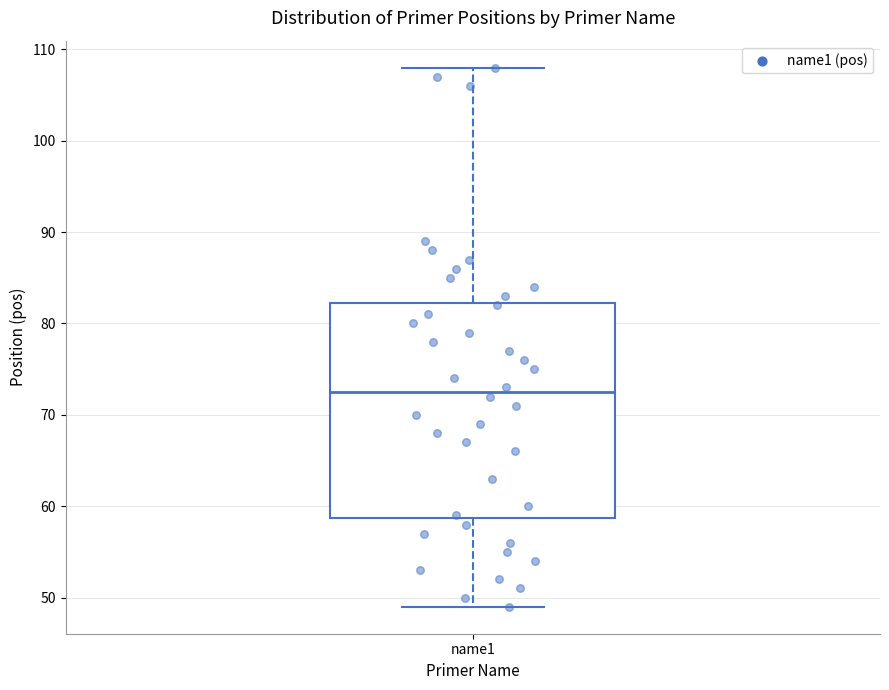

Read this box plot against the y-axis: the position of the median line, the range covered by the box, and the ends of both whiskers. The values are not printed on the chart, so give them approximately, as read against the axis.

median 73, box 59 to 82, whiskers 49 to 108